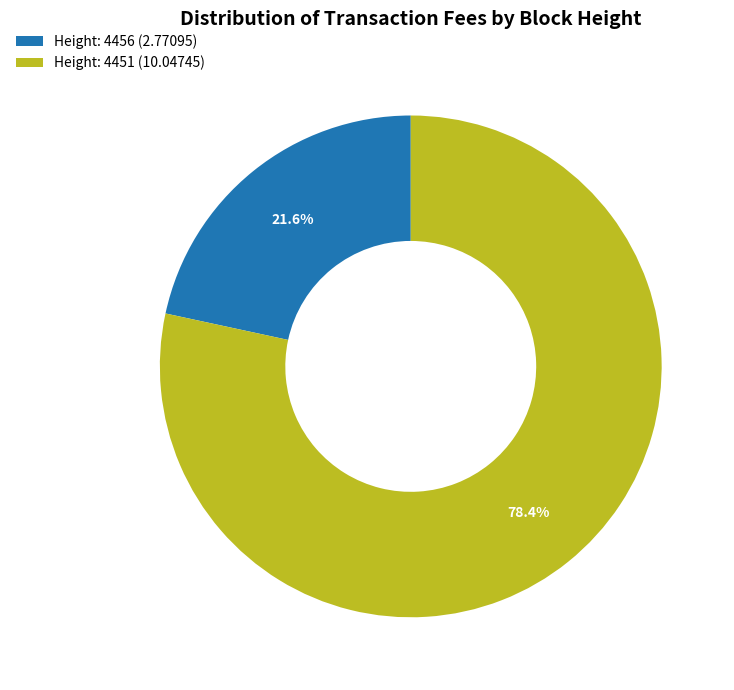

How many segments does this pie chart have?

2